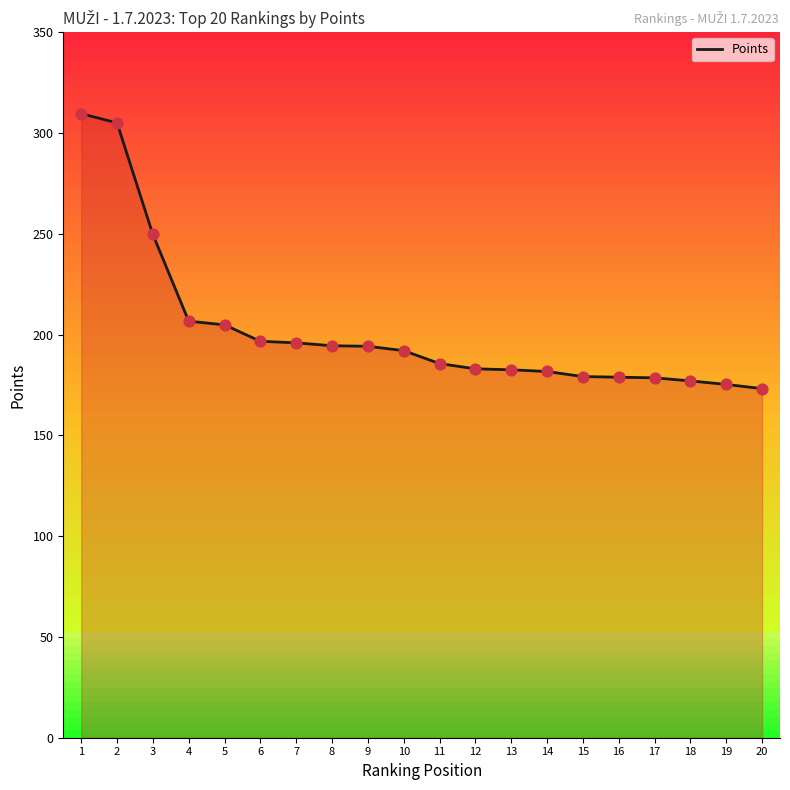

Between 11 and 19, which is larger?

11